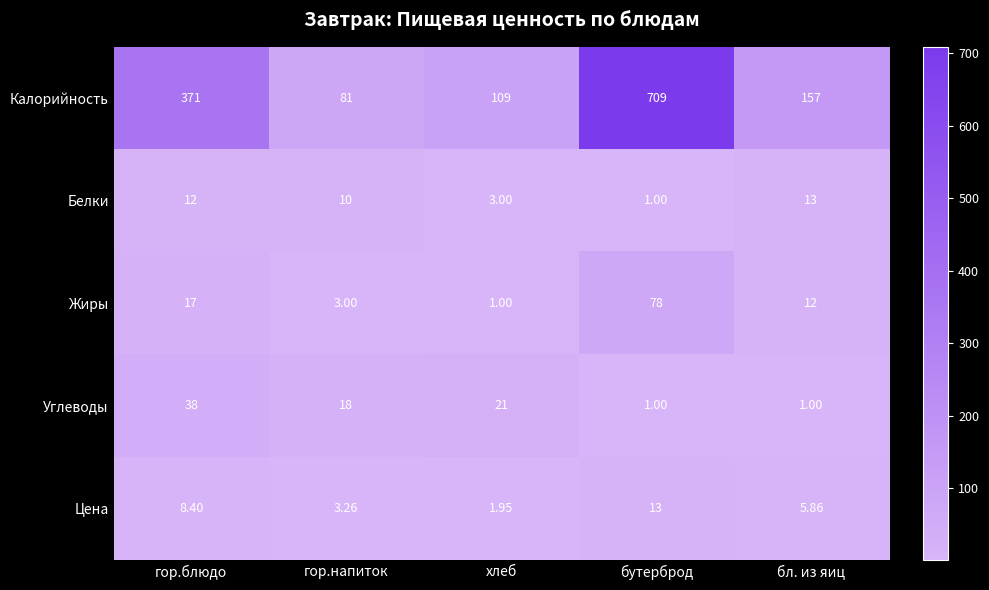

Where does the Цена series first go above 5?

гор.блюдо